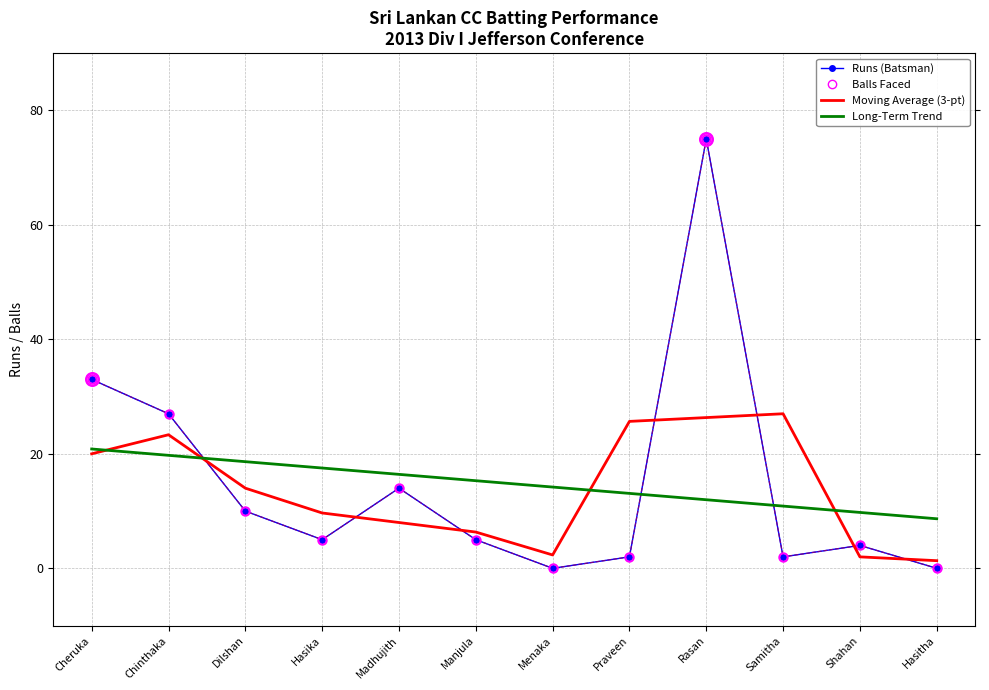

Reading right to left, transcribe all the data shown in this chart.

Runs (Batsman): Hasitha=0.0	Shahan=4.0	Samitha=2.0	Rasan=75.0	Praveen=2.0	Menaka=0.0	Manjula=5.0	Madhujith=14.0	Hasika=5.0	Dilshan=10.0	Chinthaka=27.0	Cheruka=33.0
Balls Faced: Hasitha=0.0	Shahan=4.0	Samitha=2.0	Rasan=75.0	Praveen=2.0	Menaka=0.0	Manjula=5.0	Madhujith=14.0	Hasika=5.0	Dilshan=10.0	Chinthaka=27.0	Cheruka=33.0
Moving Average (3-pt): Hasitha=1.3	Shahan=2.0	Samitha=27.0	Rasan=26.3	Praveen=25.7	Menaka=2.3	Manjula=6.3	Madhujith=8.0	Hasika=9.7	Dilshan=14.0	Chinthaka=23.3	Cheruka=20.0
Long-Term Trend: Hasitha=8.7	Shahan=9.8	Samitha=10.9	Rasan=12.0	Praveen=13.1	Menaka=14.2	Manjula=15.3	Madhujith=16.4	Hasika=17.5	Dilshan=18.6	Chinthaka=19.7	Cheruka=20.8